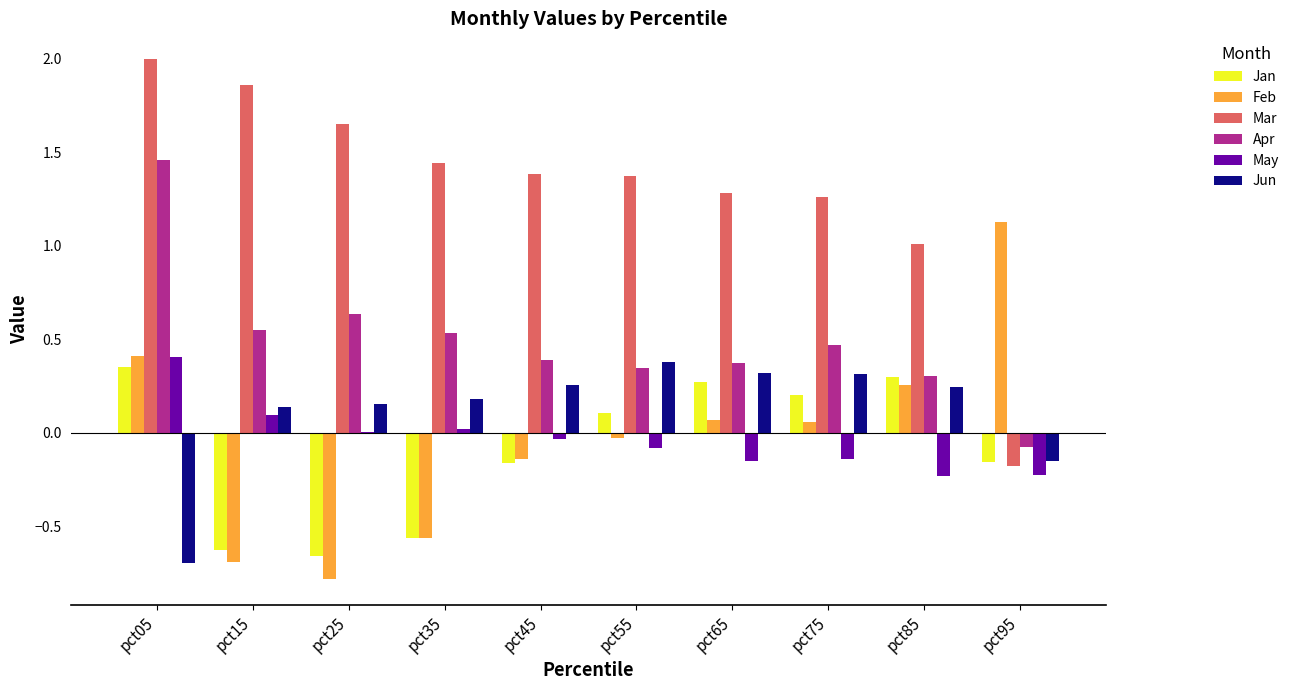

How many distinct data groups are displayed?

6